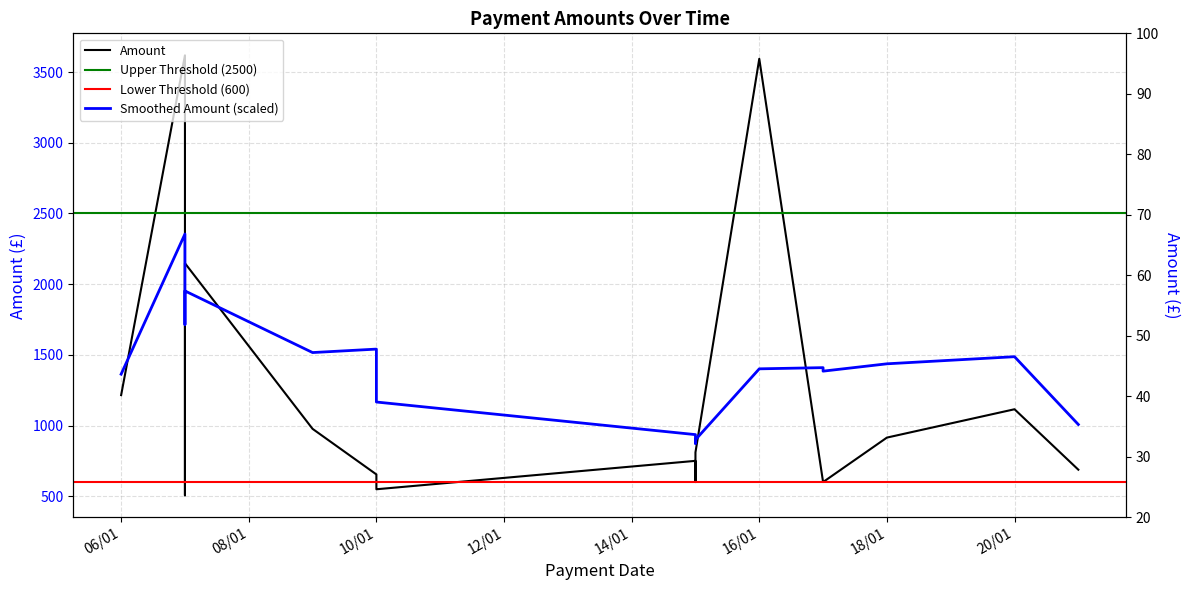

At which label does the data first exceed 810?

06/01